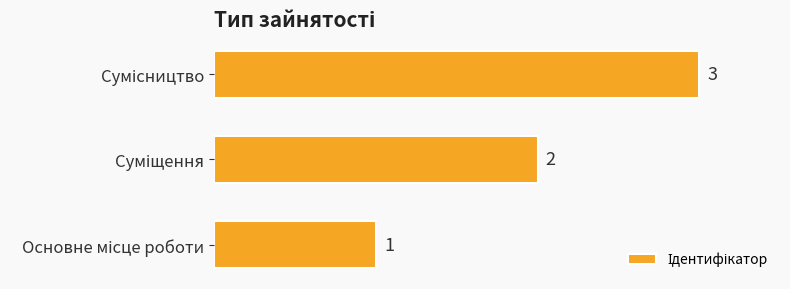

What is the sum of all values?

6